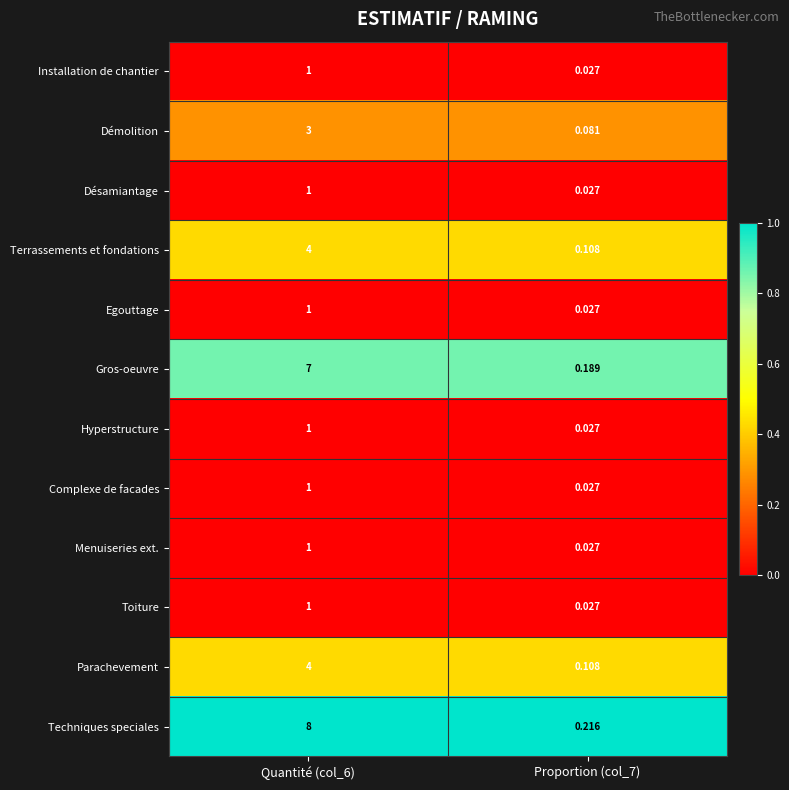

Is the value of Terrassements et fondations at Proportion (col_7) greater than the value of Désamiantage at Quantité (col_6)?

No